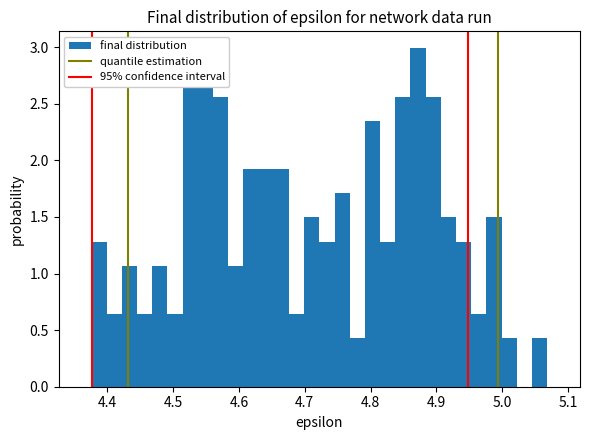

Around what value on the x-axis is the tallest bar? Give the approximate position of its centre, as read against the axis.

4.87